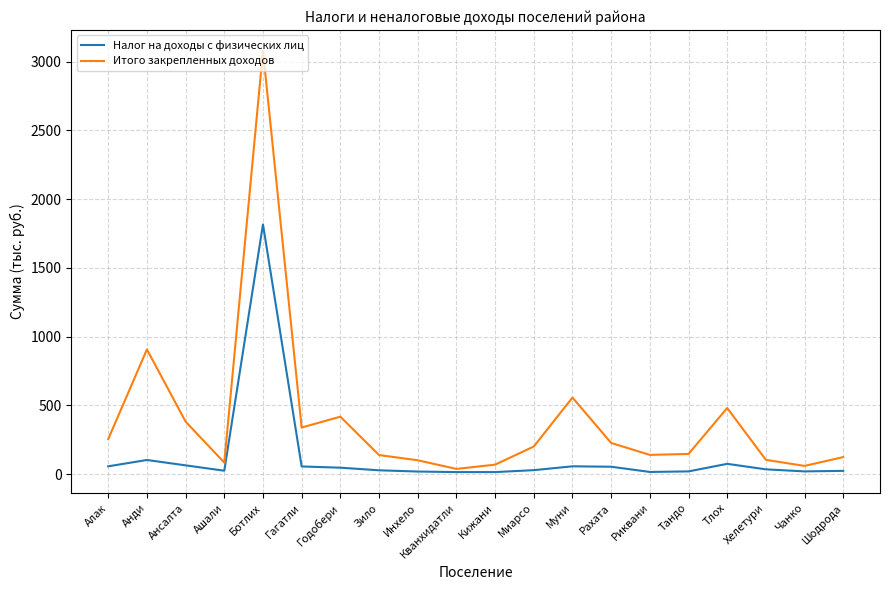

List the series in order of their peak value, lowest first.

Налог на доходы с физических лиц, Итого закрепленных доходов